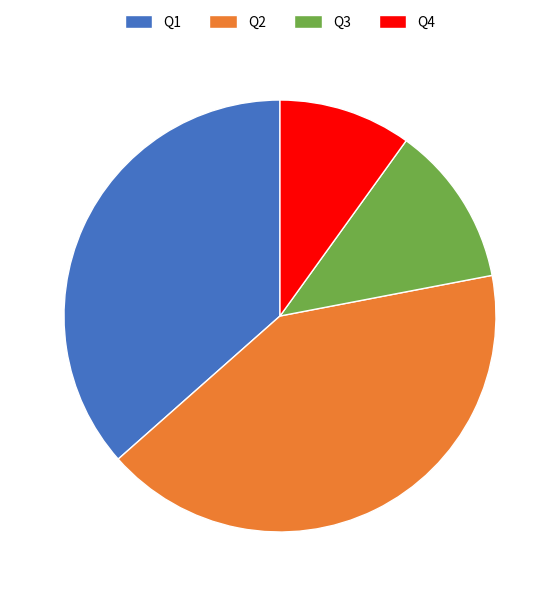

Rank the categories by value from lowest to highest.

Q4, Q3, Q1, Q2